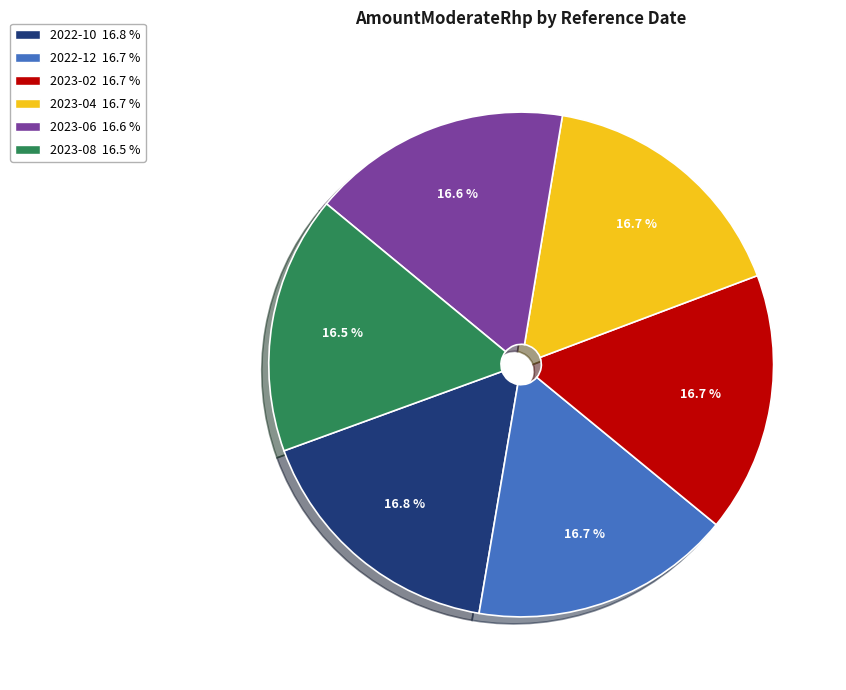

Is there a majority slice in this chart?

No